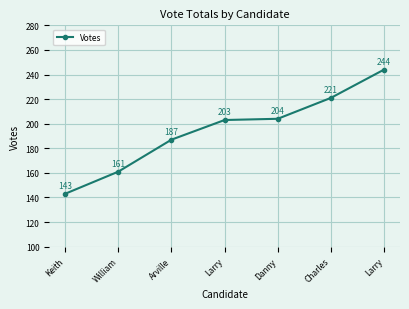

How many lines are shown in the chart?

1